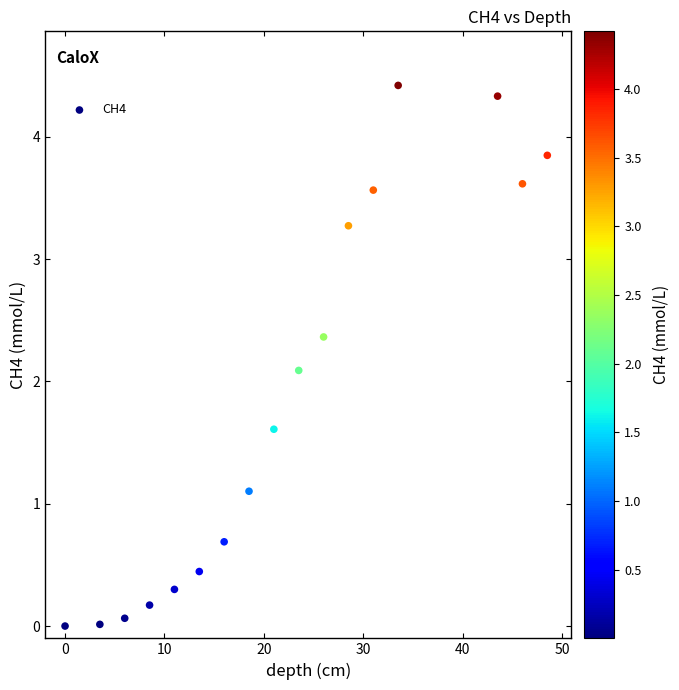

What Y value in the scatter plot is closest to 2?

2.1